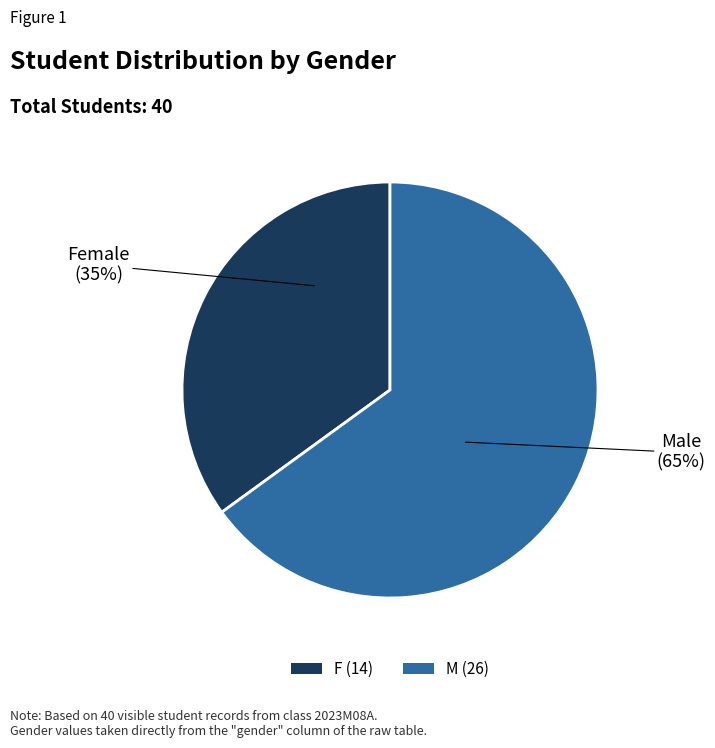

Approximately how many times larger is the value at F compared to M?

0.5